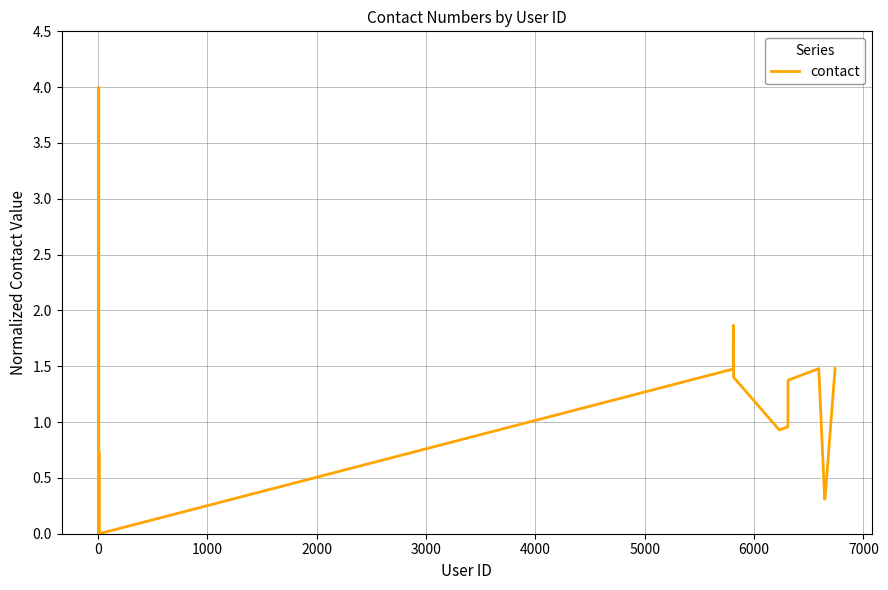

What is the greatest value displayed?

4.0